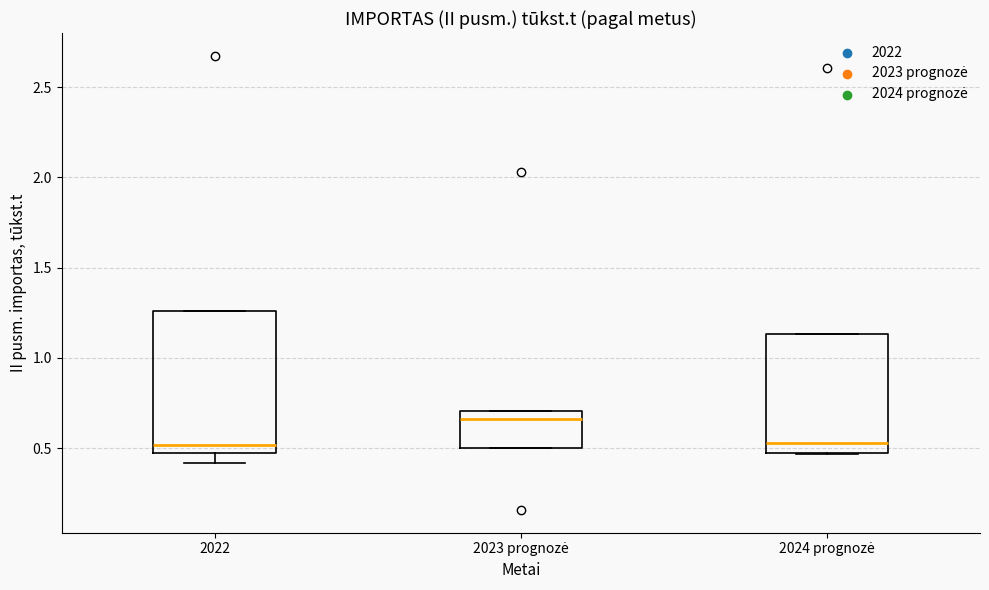

Where does the median line of the box for 2024 prognozė sit on the y-axis? The values are not printed on the chart, so give them approximately, as read against the axis.

0.55